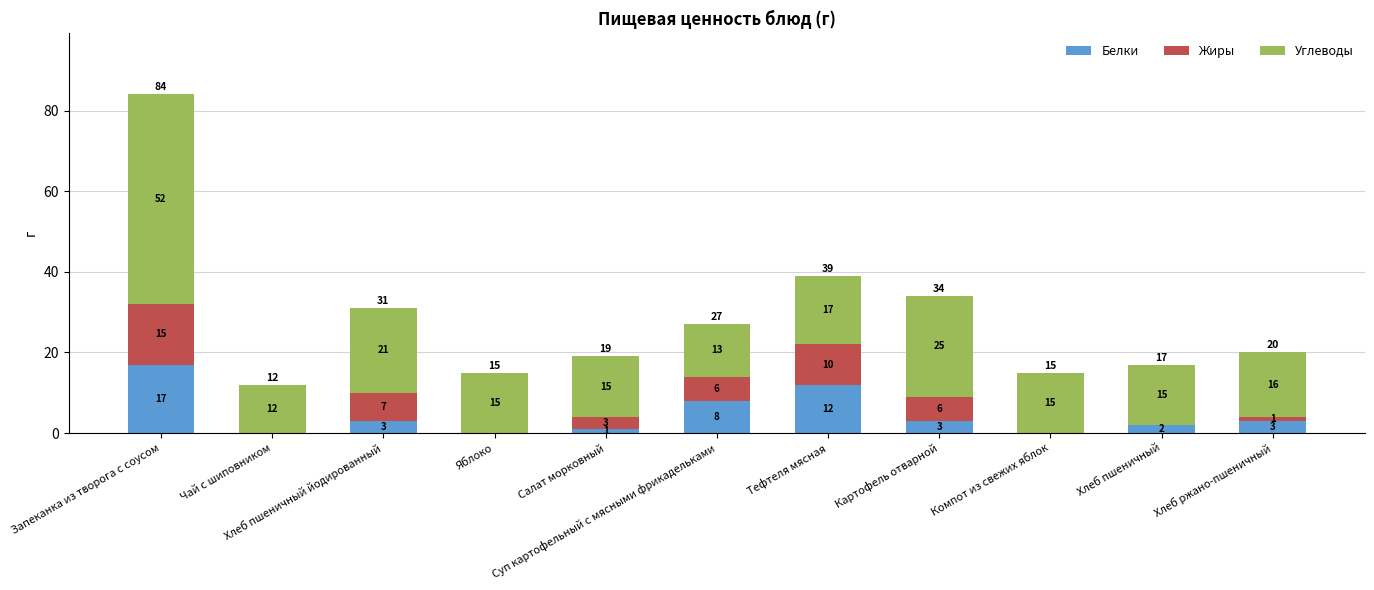

What is the sum of all Белки values?

49